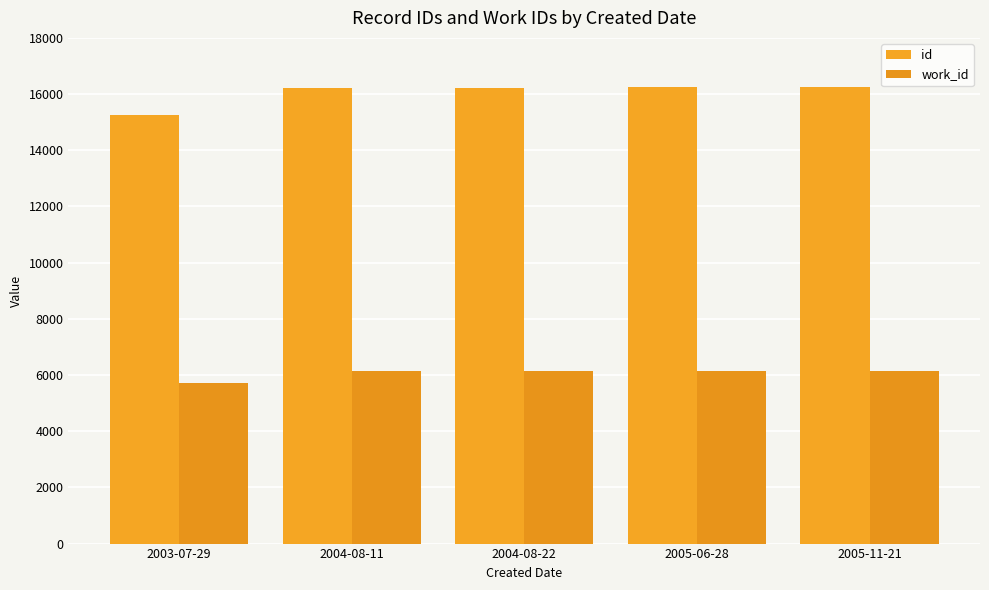

How many data points in id are less than 16230?

2